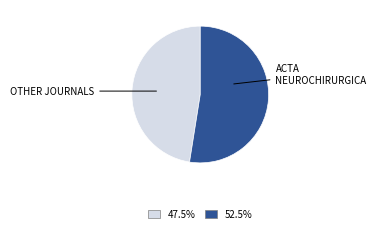

Is there any slice that represents more than half of the pie?

Yes